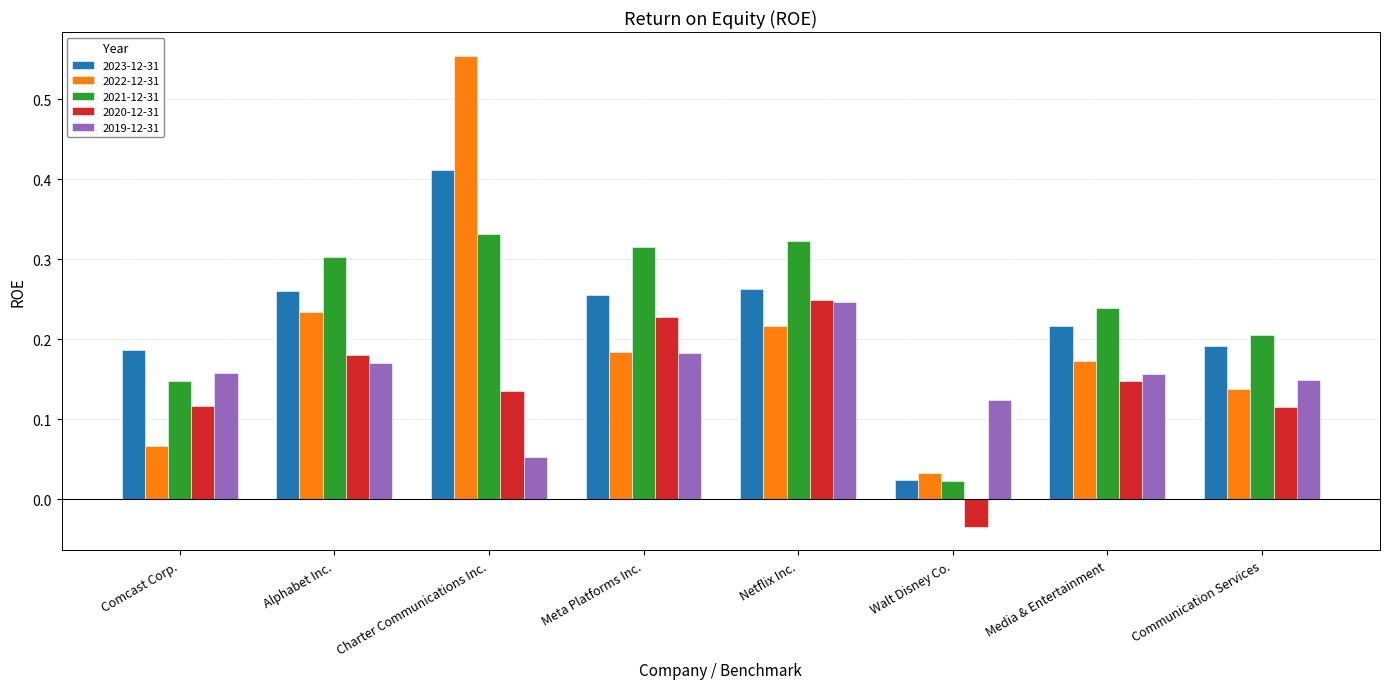

Which series has the largest range (max minus min)?

2022-12-31